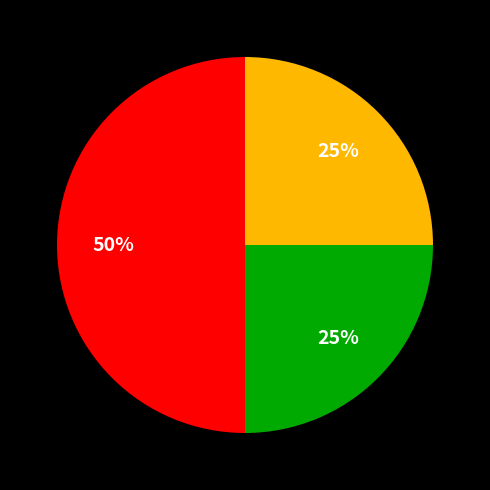

To the nearest percent, what is the difference between the largest and smallest slice percentages?

25%